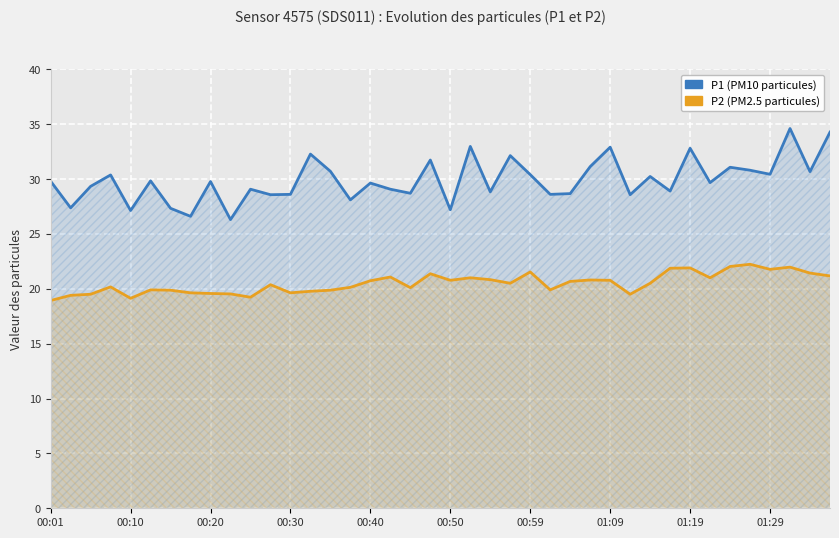

Between 01:29 and 12, which series saw the biggest shift?

P1 (PM10)